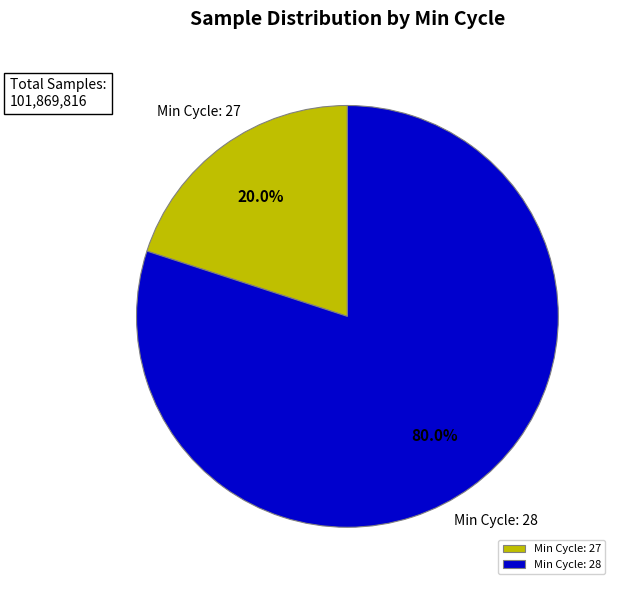

What is the total percentage of Min Cycle: 27 and Min Cycle: 28?

100.0%